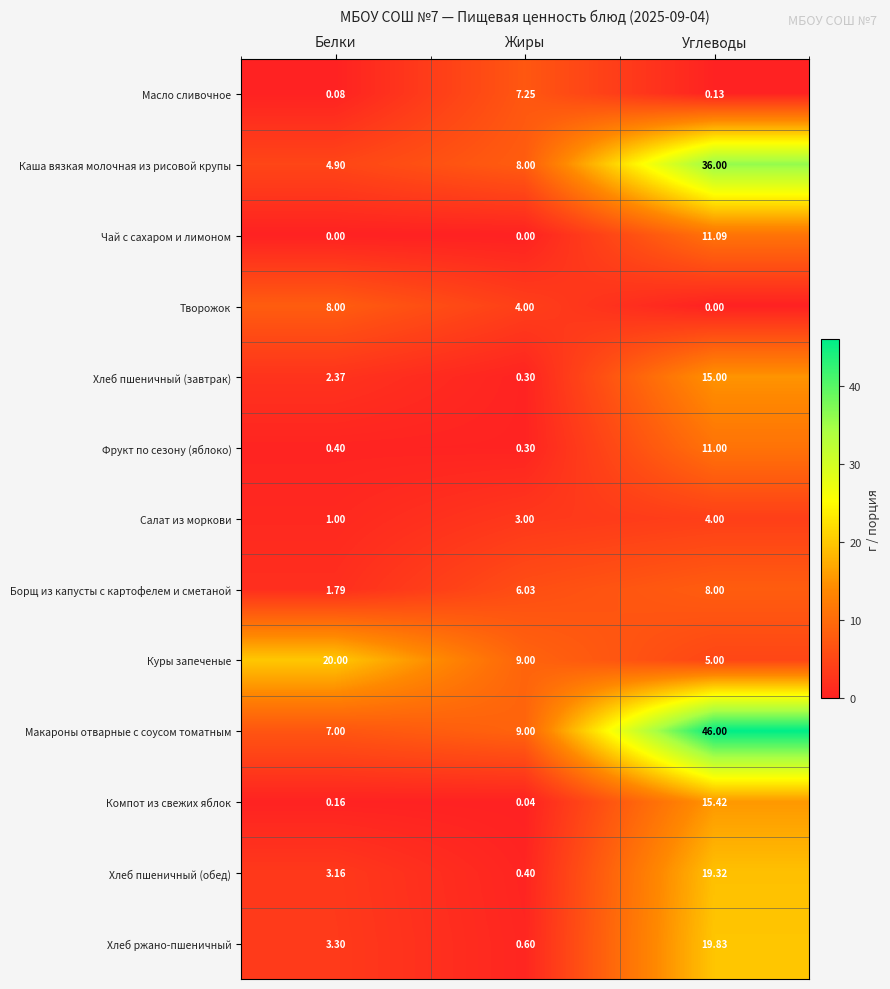

At which label is Хлеб пшеничный (обед) closest to 9?

Белки